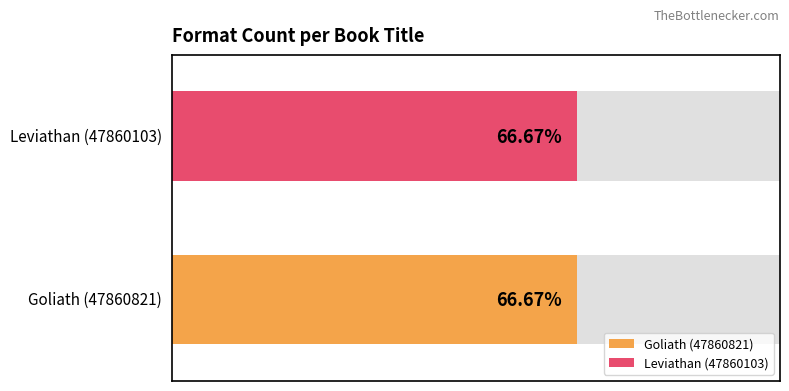

At which category does the chart reach its minimum across all series?

Leviathan